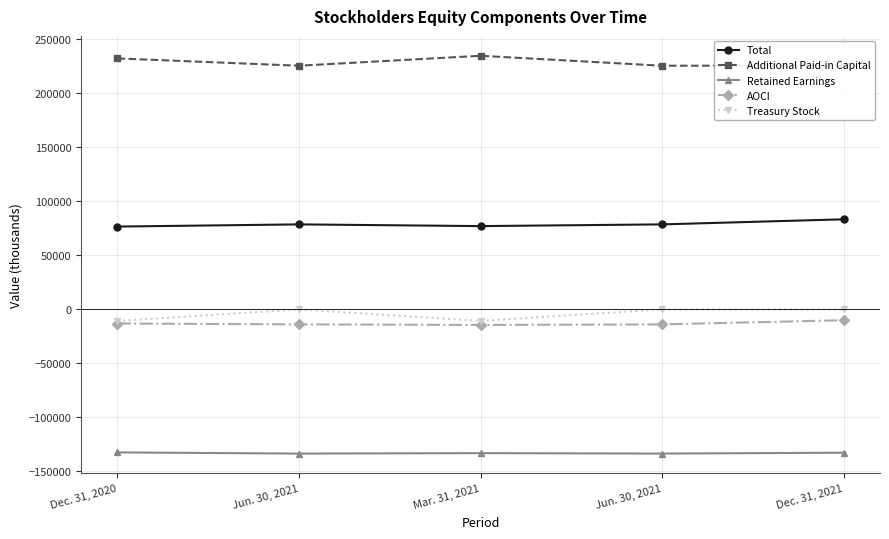

True or false: Treasury Stock and Additional Paid-in Capital cross at least once.

False